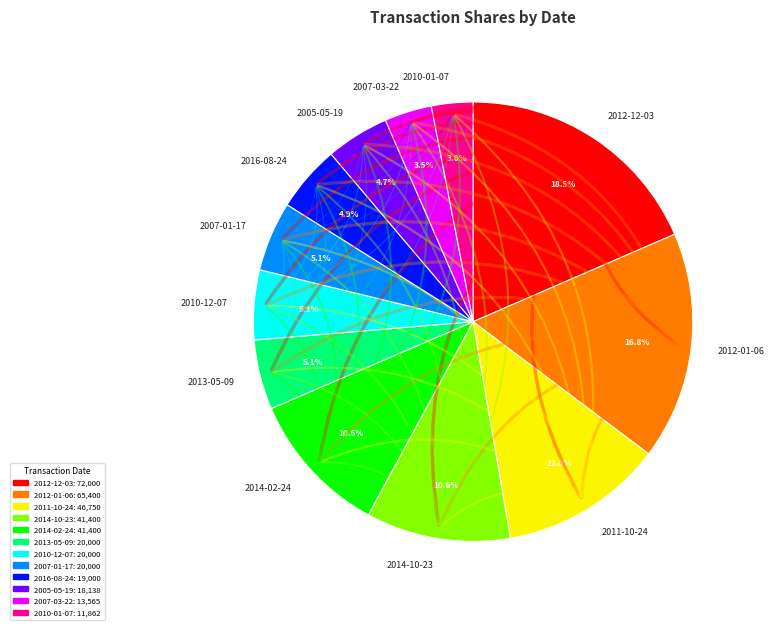

How many segments does this pie chart have?

12